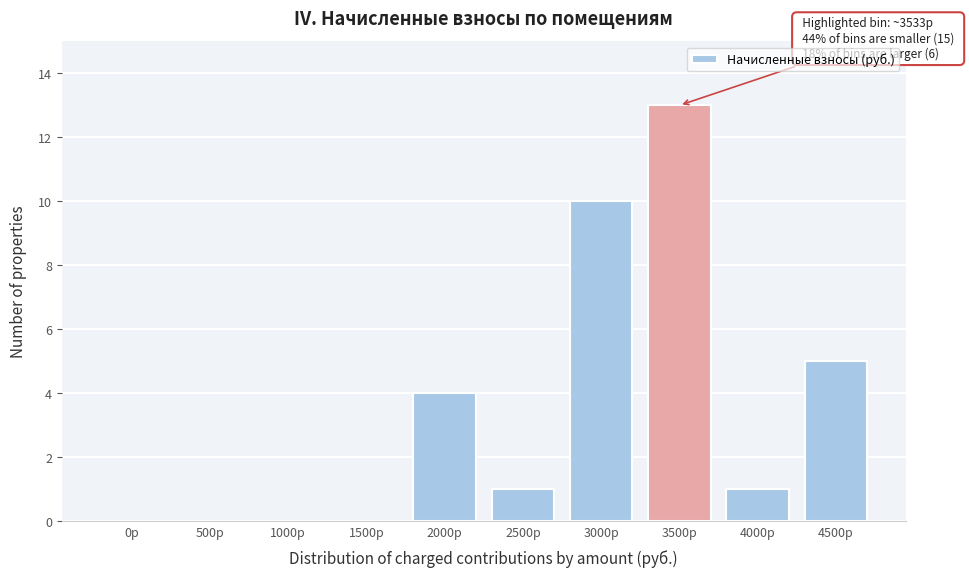

Reading left to right, extract all data points from this chart.

0р=0	500р=0	1000р=0	1500р=0	2000р=4	2500р=1	3000р=10	3500р=13	4000р=1	4500р=5